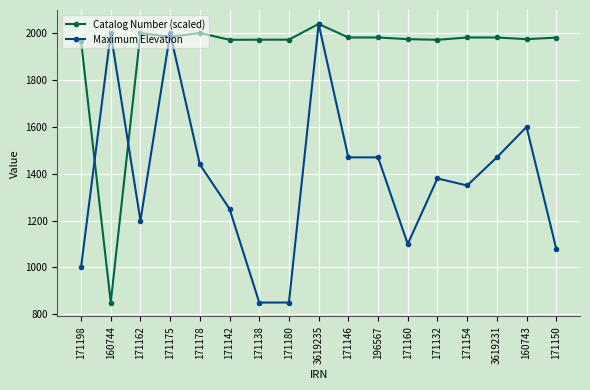

What is the label of the 9th point from the right?

3619235